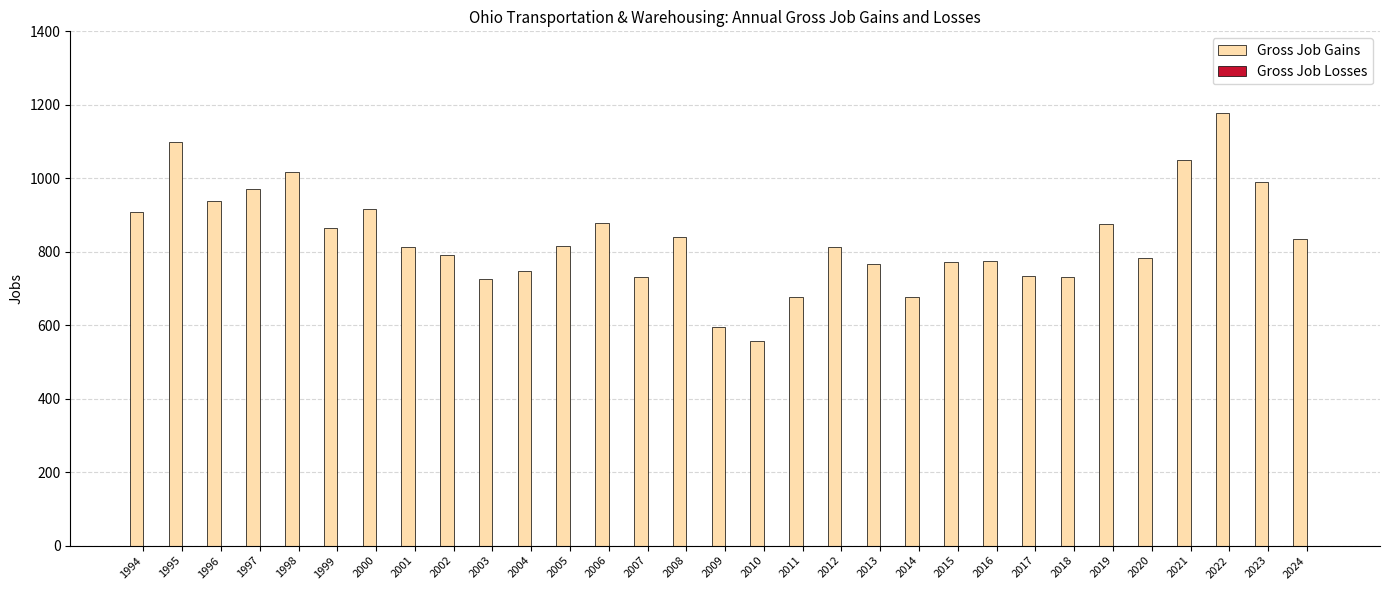

The value at 2018 is 731. True or false?

True